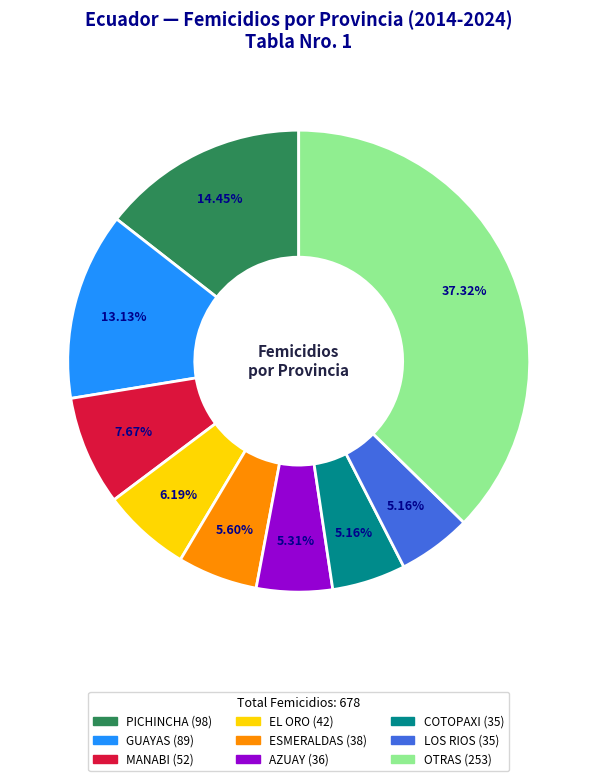

Is there a majority slice in this chart?

No